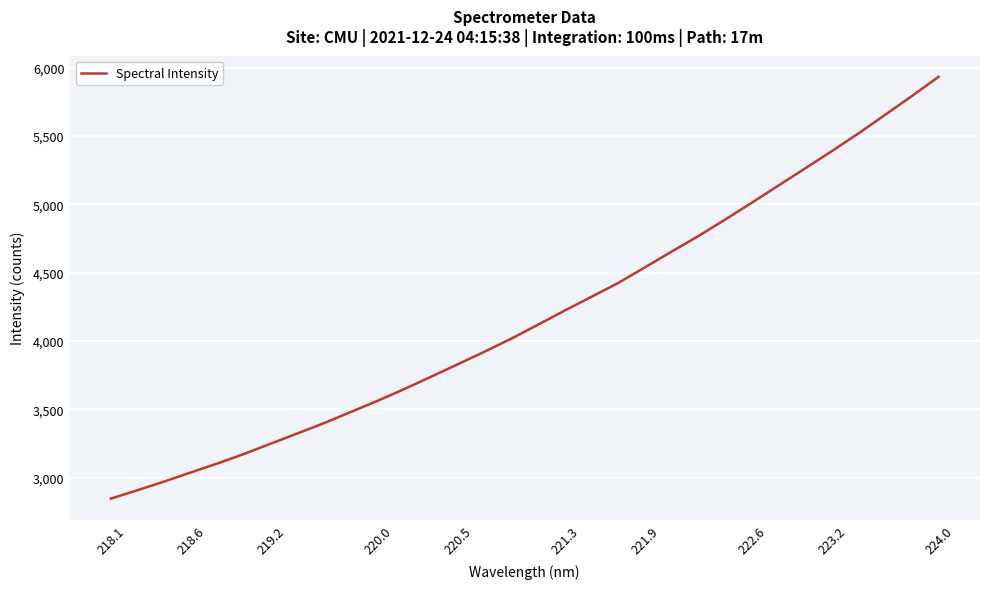

What is the minimum value shown in the chart?

2847.6